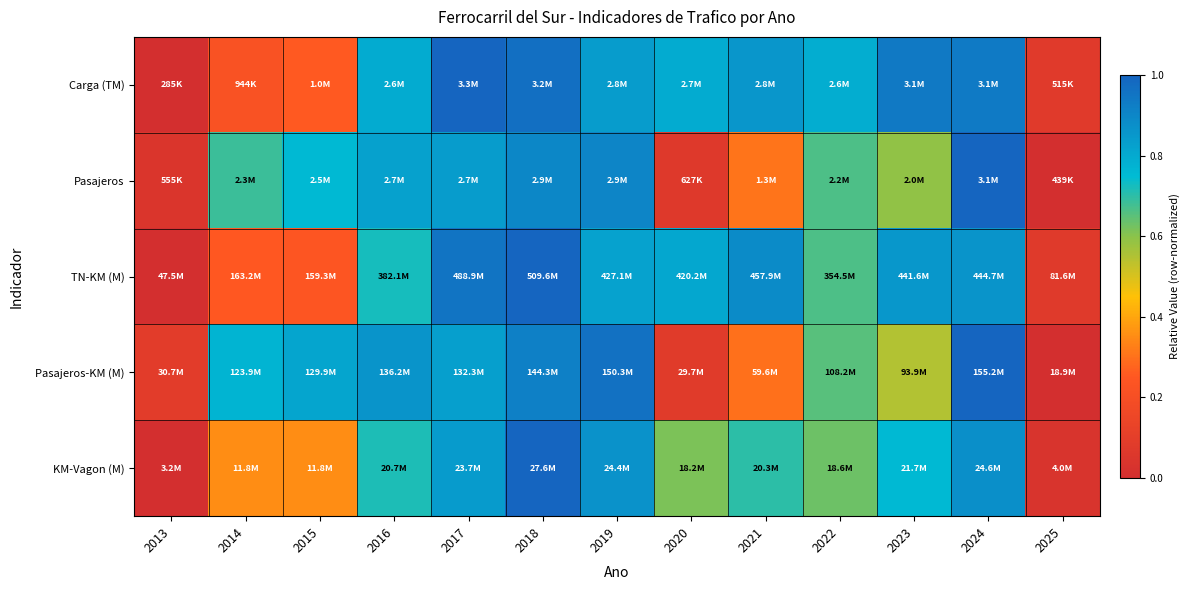

At which category is the sum across all series the highest?

2018